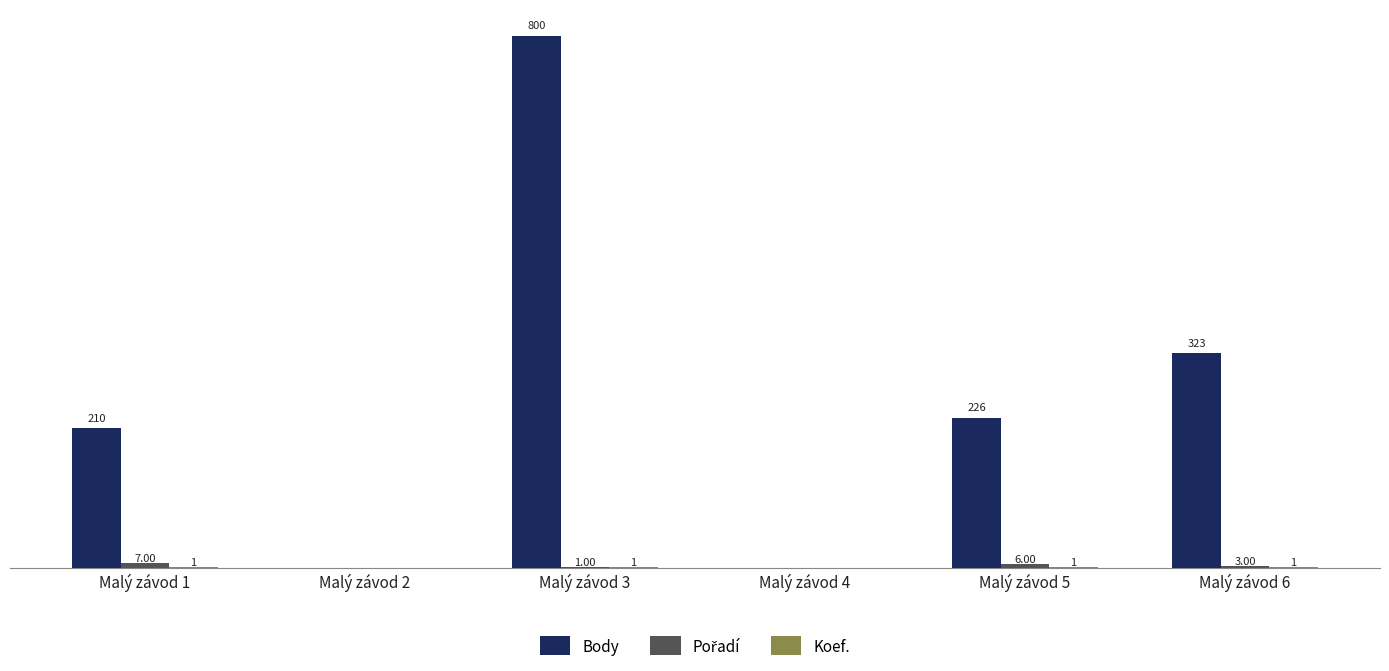

Between Malý závod 2 and Malý závod 6, which series saw the biggest shift?

Body